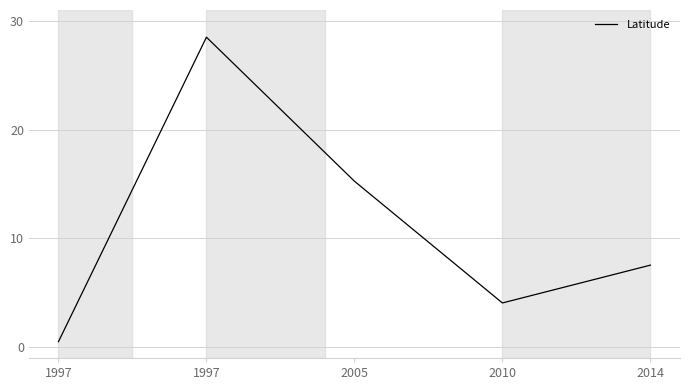

Count the number of data series in this chart.

1